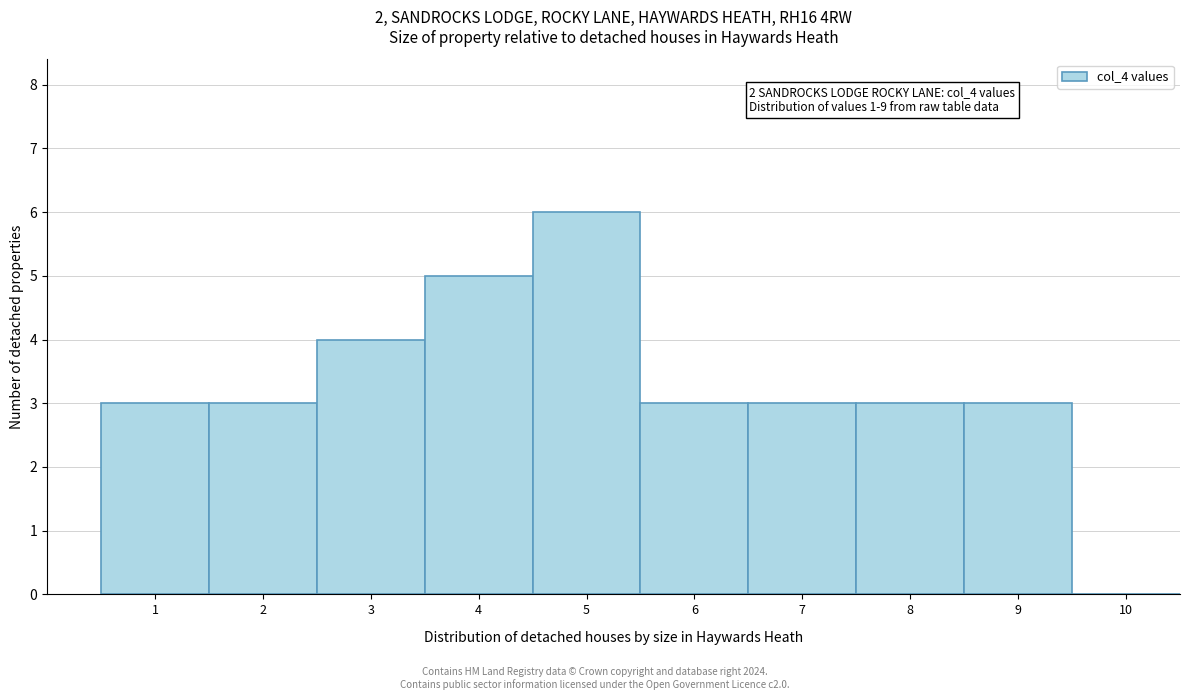

Reading right to left, extract all data points from this chart.

10=0	9=3	8=3	7=3	6=3	5=6	4=5	3=4	2=3	1=3